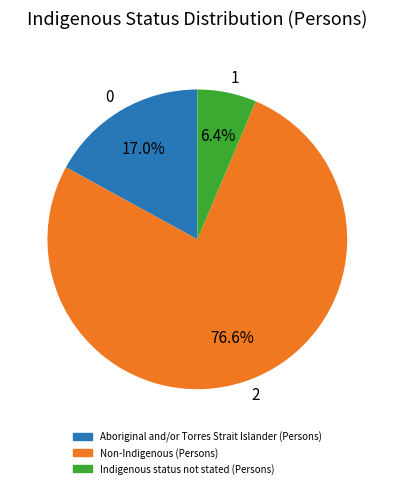

Approximately how many times larger is the value at 1 compared to 0?

0.4